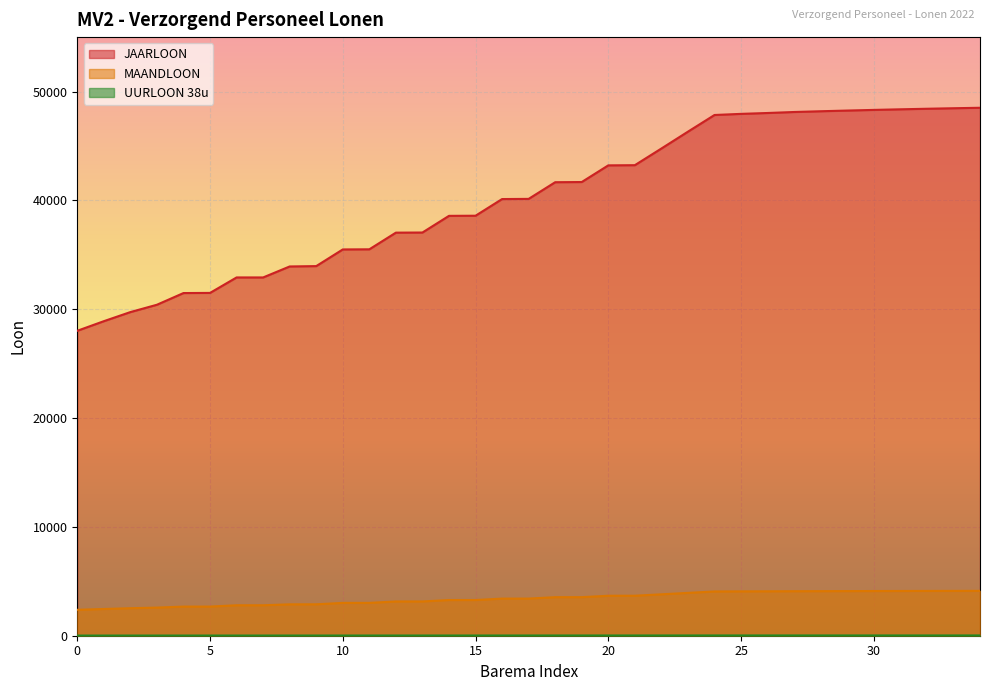

Rank the series at 2 from highest to lowest value.

JAARLOON, MAANDLOON, UURLOON 38u